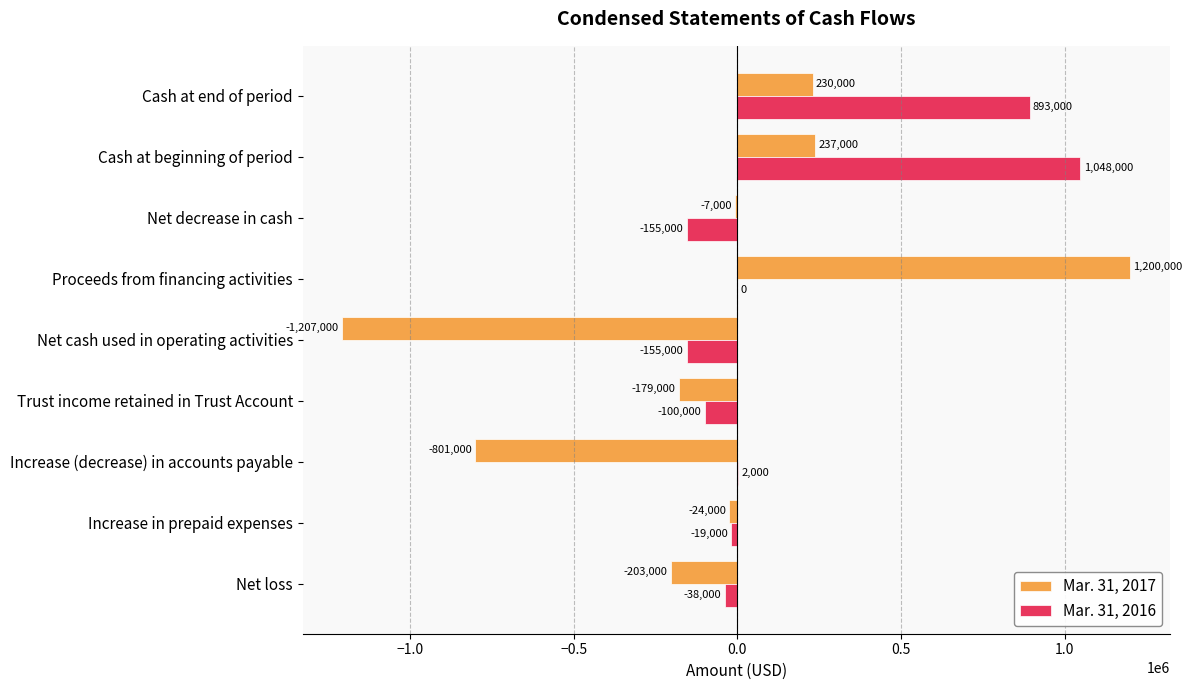

Which series changed the most between Net loss and Increase in prepaid expenses?

Mar. 31, 2017